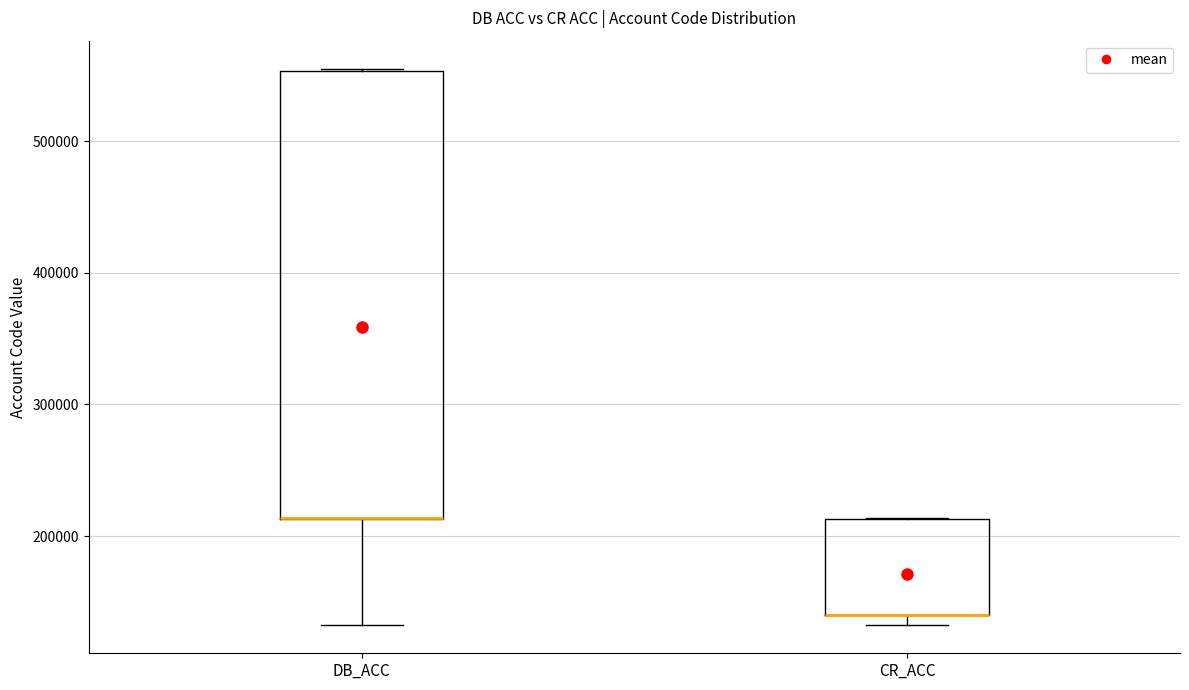

Reading left to right, read every box against the y-axis: the position of its median line, the range the box covers, and the ends of its whiskers. The values are not printed on the chart, so give them approximately, as read against the axis.

DB_ACC: median 210000 (drawn on the box's lower edge), box 210000 to 550000, whiskers 130000 to 560000
CR_ACC: median 140000 (drawn on the box's lower edge), box 140000 to 210000, whiskers 130000 to 210000